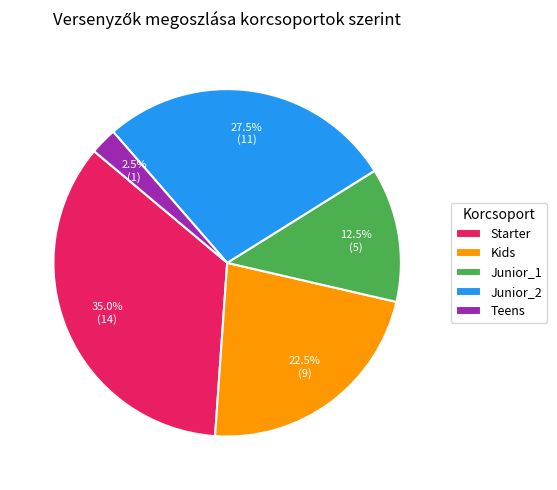

Rank the categories by value from highest to lowest.

Starter, Junior_2, Kids, Junior_1, Teens